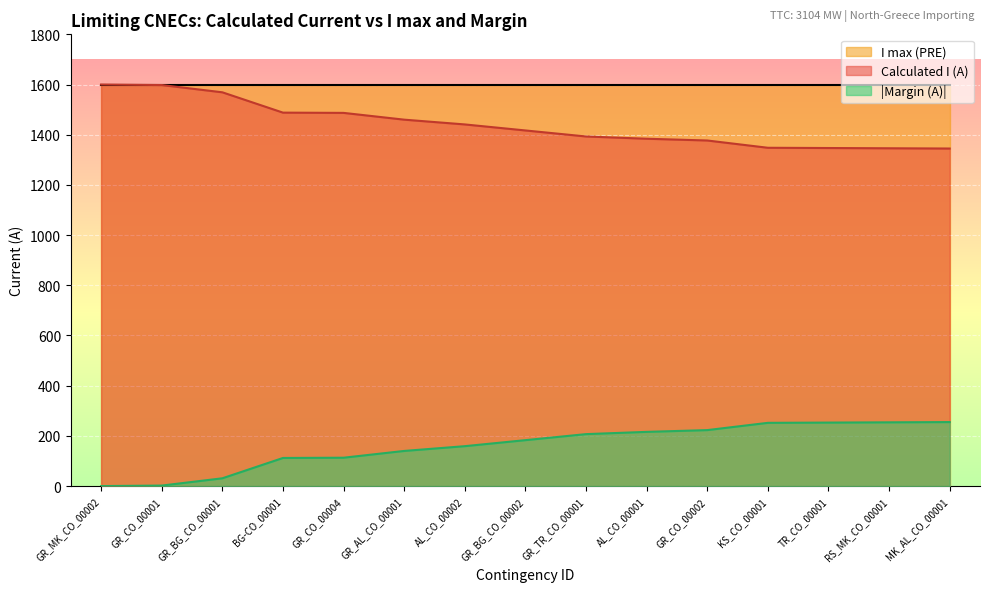

List the labels in order of Margin (A) value, largest first.

MK_AL_CO_00001, RS_MK_CO_00001, TR_CO_00001, KS_CO_00001, GR_CO_00002, AL_CO_00001, GR_TR_CO_00001, GR_BG_CO_00002, AL_CO_00002, GR_AL_CO_00001, GR_CO_00004, BG-CO_00001, GR_BG_CO_00001, GR_CO_00001, GR_MK_CO_00002